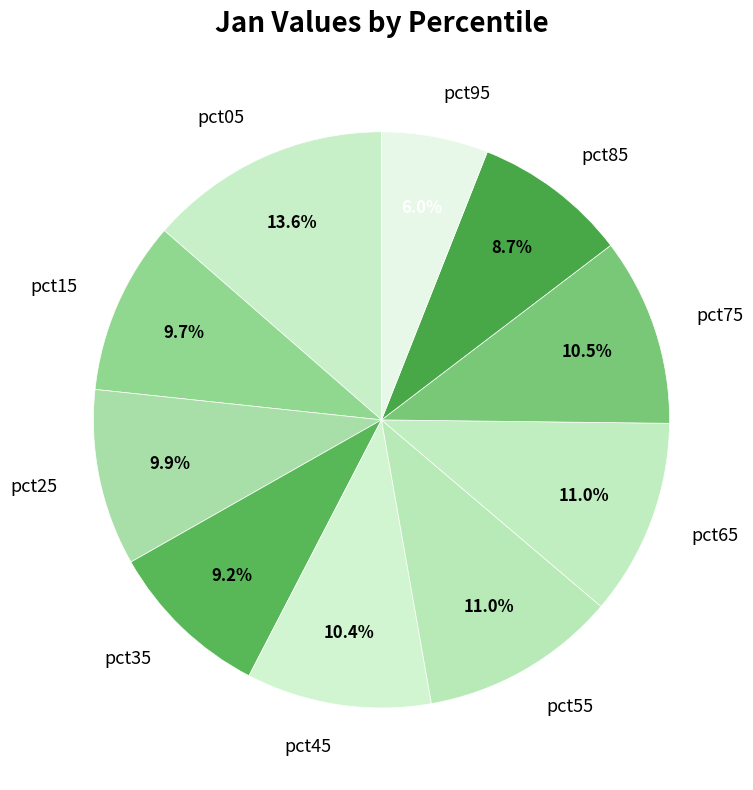

What is the smallest slice in the pie chart?

pct95